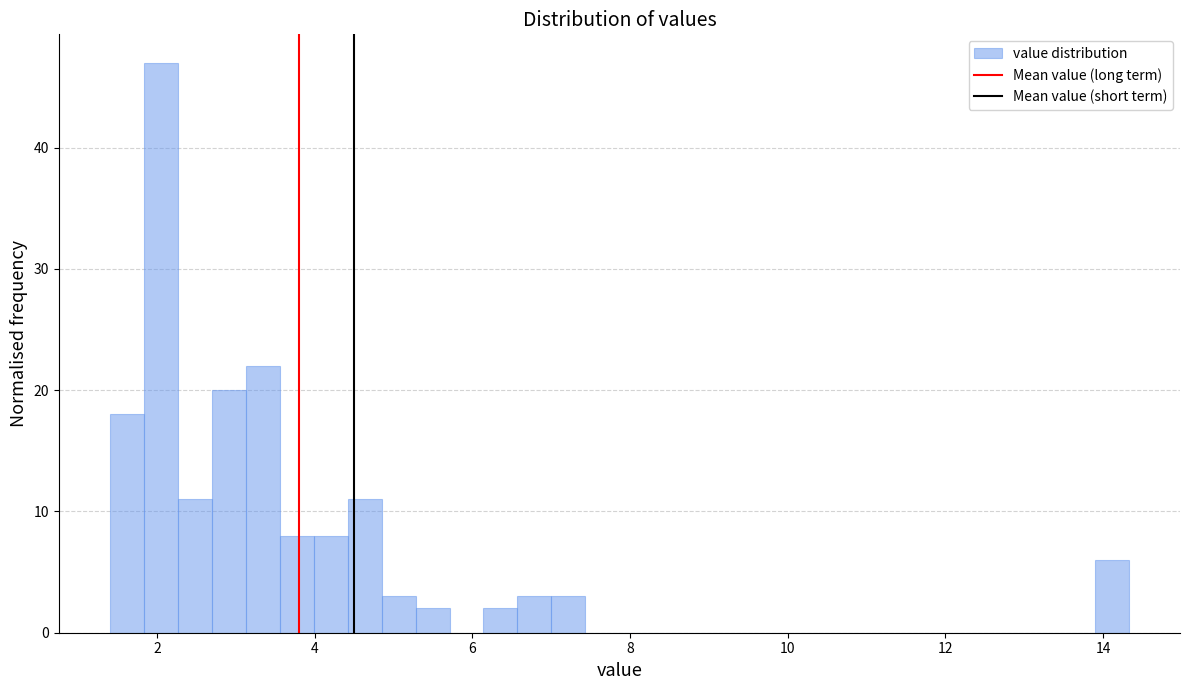

Read against the x-axis, roughly where is the centre of the tallest bar?

2.0